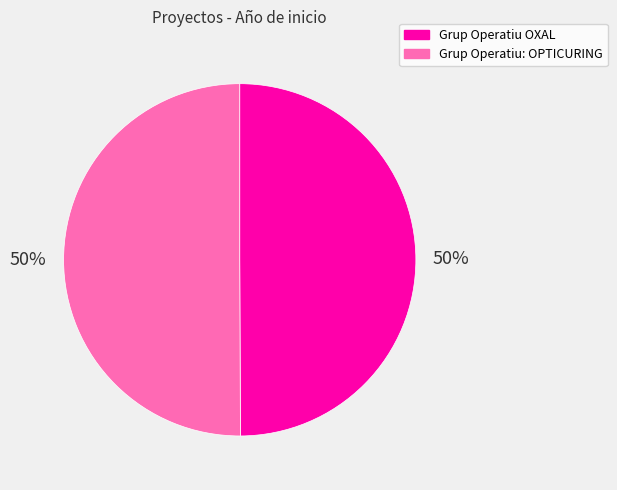

Combined, do Grup Operatiu OXAL and Grup Operatiu: OPTICURING account for over 50%?

Yes